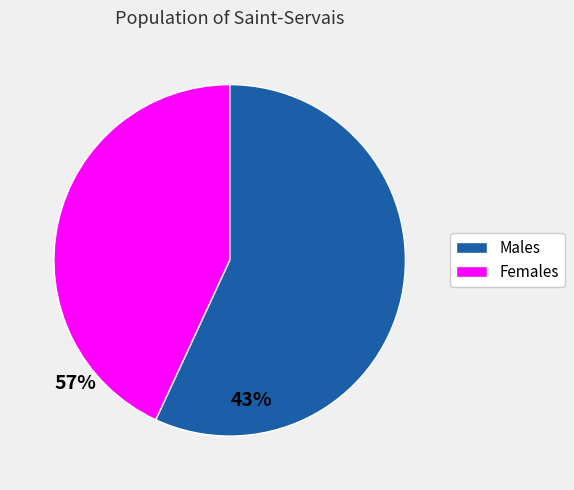

How many segments does this pie chart have?

2